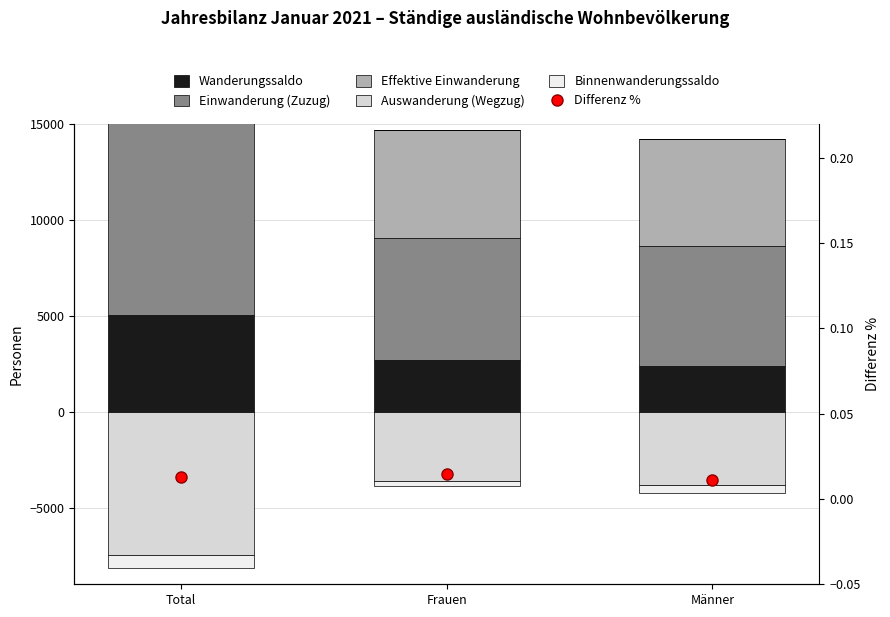

Which category has the lowest value across all series?

Total